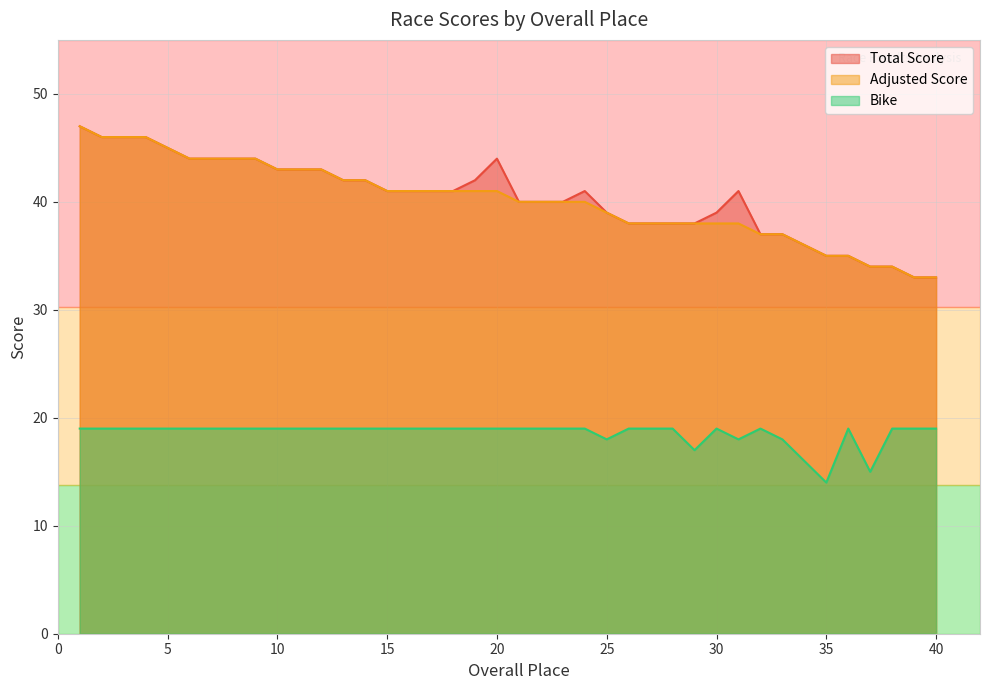

Which series has the largest range (max minus min)?

Total Score